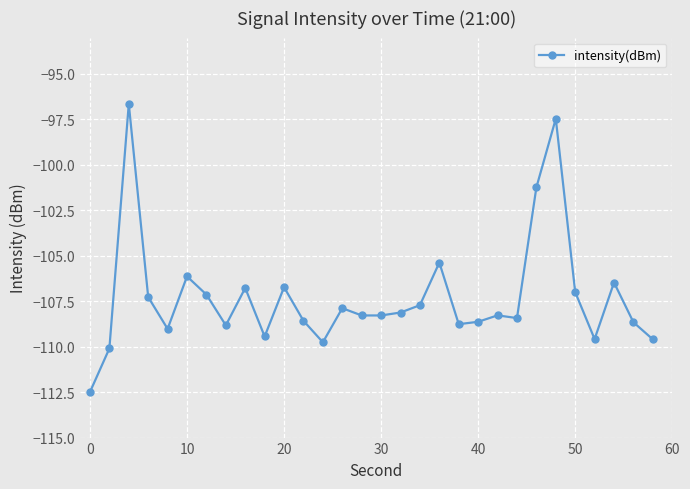

What is the smallest value displayed?

-112.5